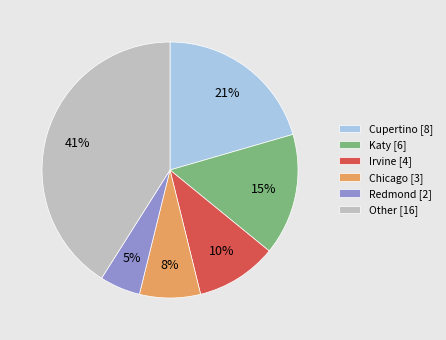

What is the largest slice in the pie chart?

Other [16]